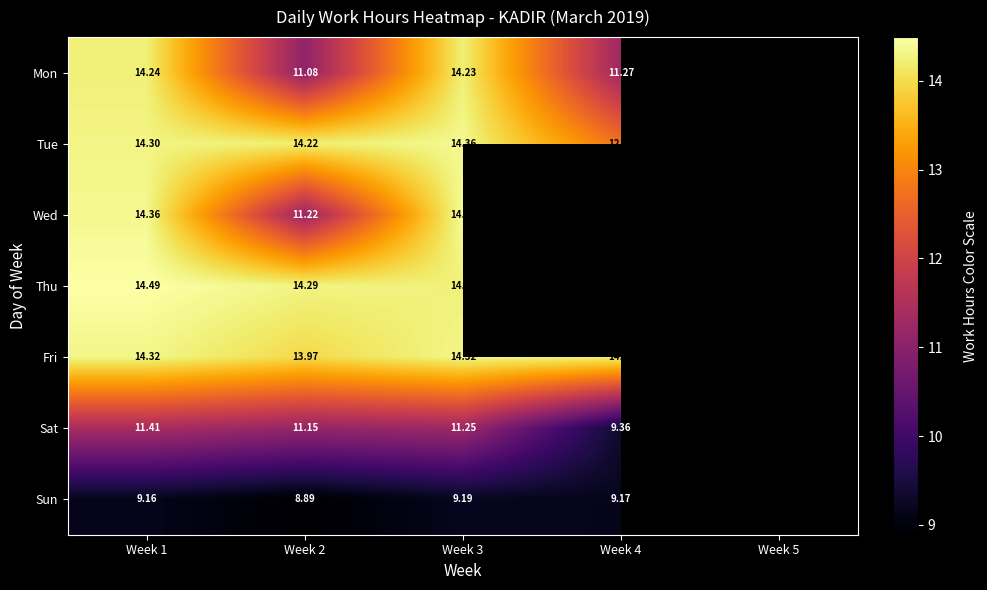

Which series changed the most between Week 1 and Week 2?

Mon